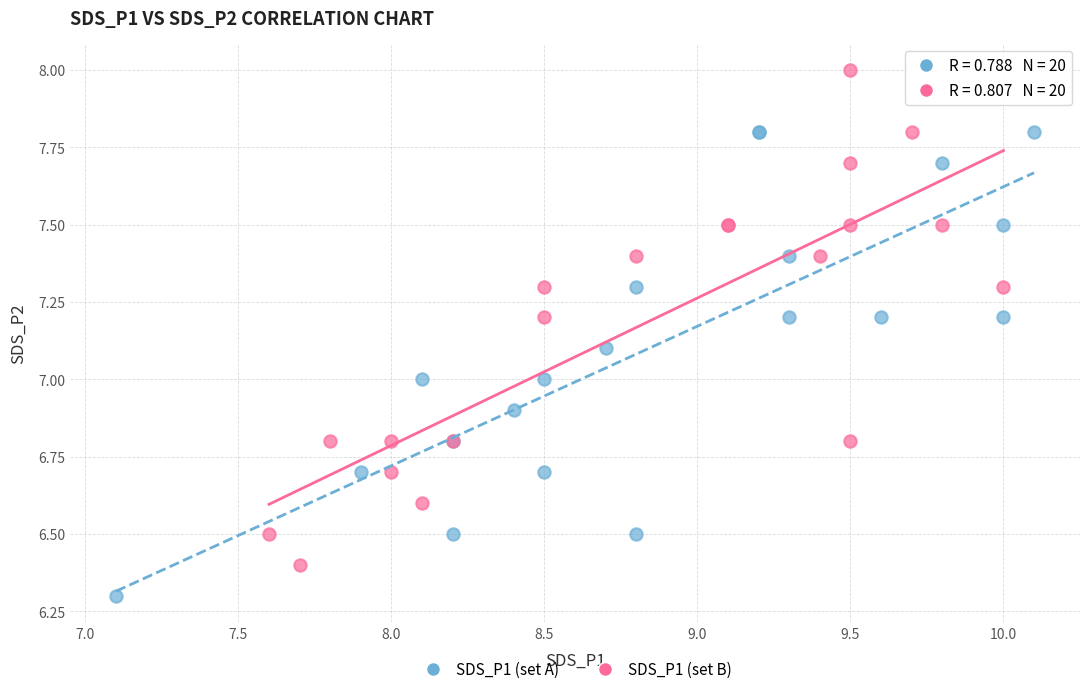

Which series reaches the maximum Y coordinate?

SDS_P1 (set B)